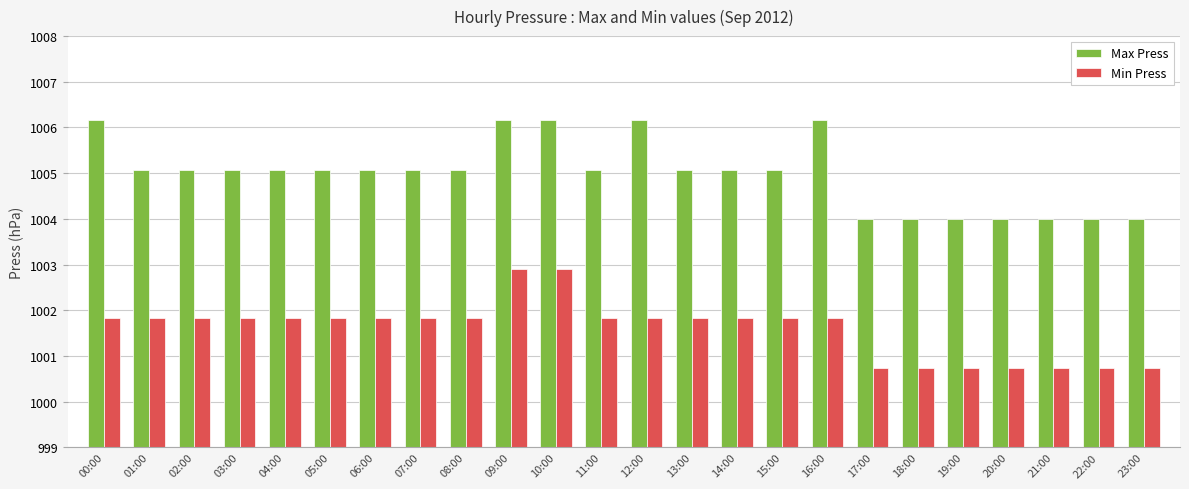

Where does the Min Press series first go above 1001?

00:00